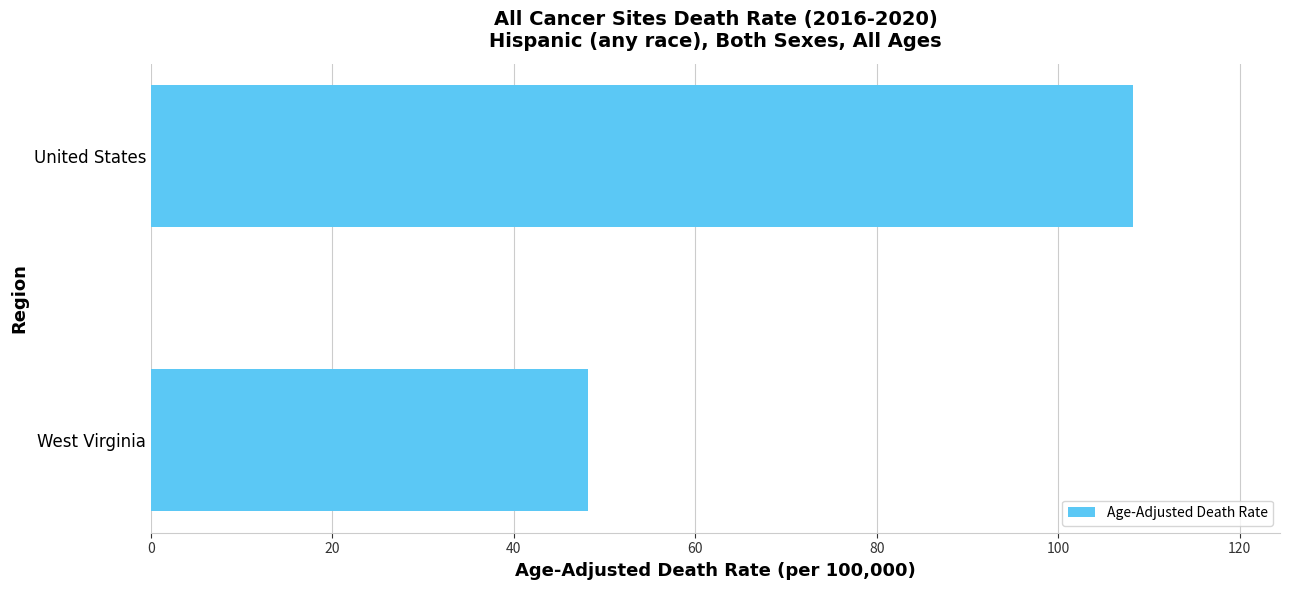

What is the change in value from West Virginia to United States?

+60.0